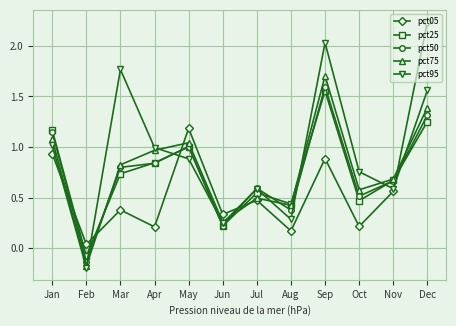

At which label does pct50 reach its peak?

Sep